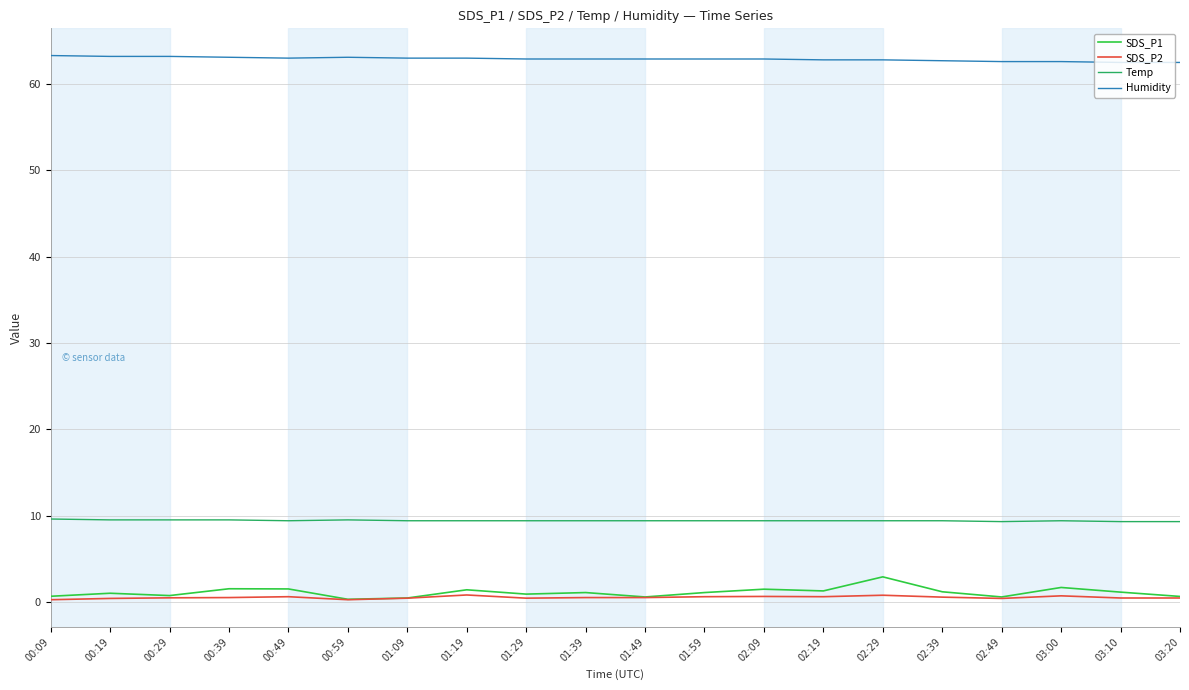

Which series has the largest range (max minus min)?

SDS_P1